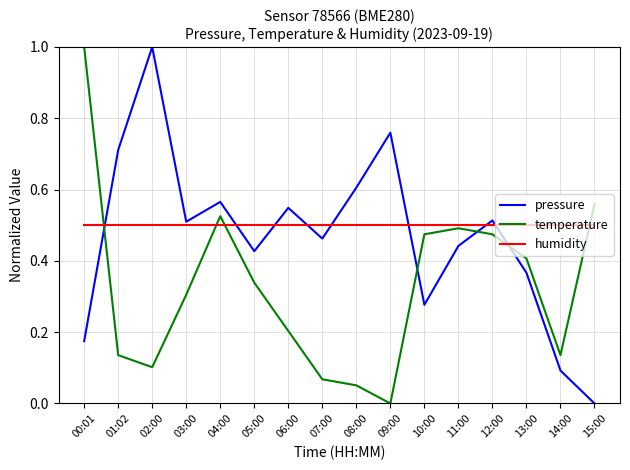

Which series changed the most between 02:00 and 08:00?

pressure